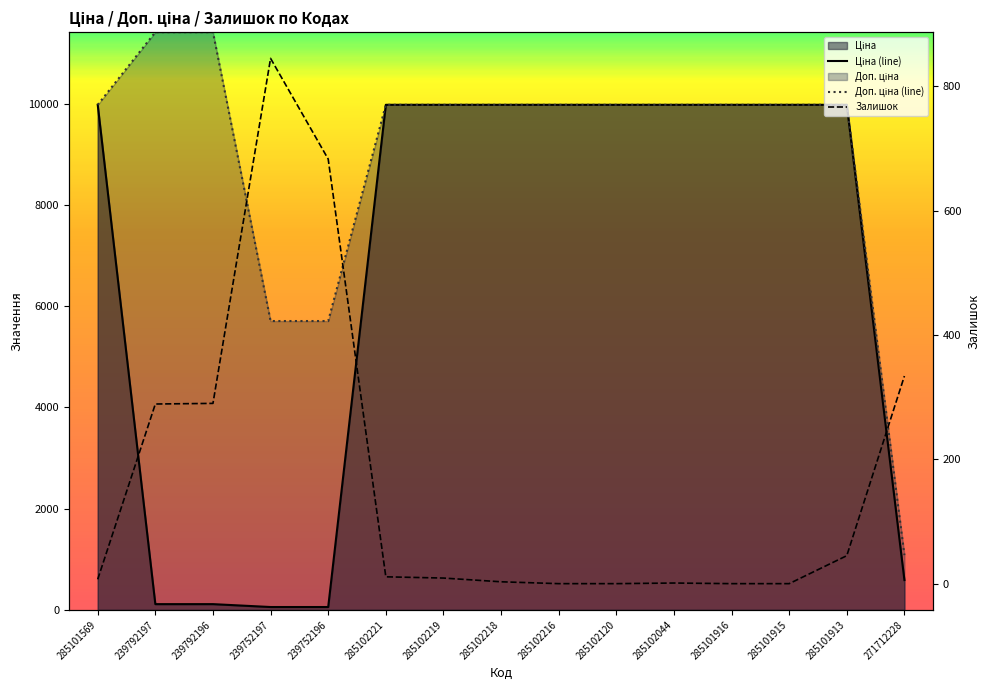

What is the highest value of the Ціна (line) series?

9975.0